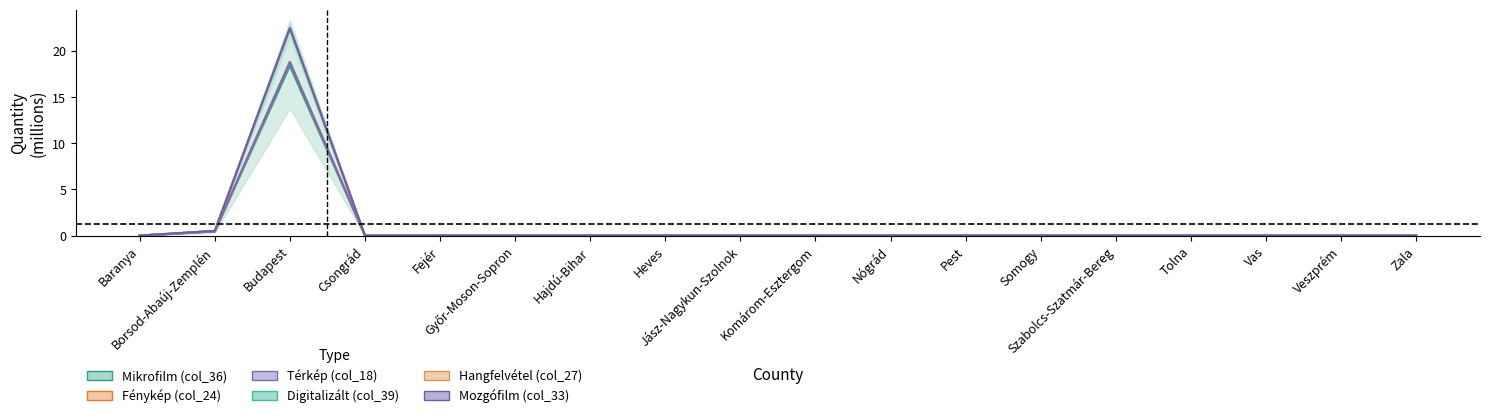

Which series has the widest spread of values?

Mozgófilm (col_33)